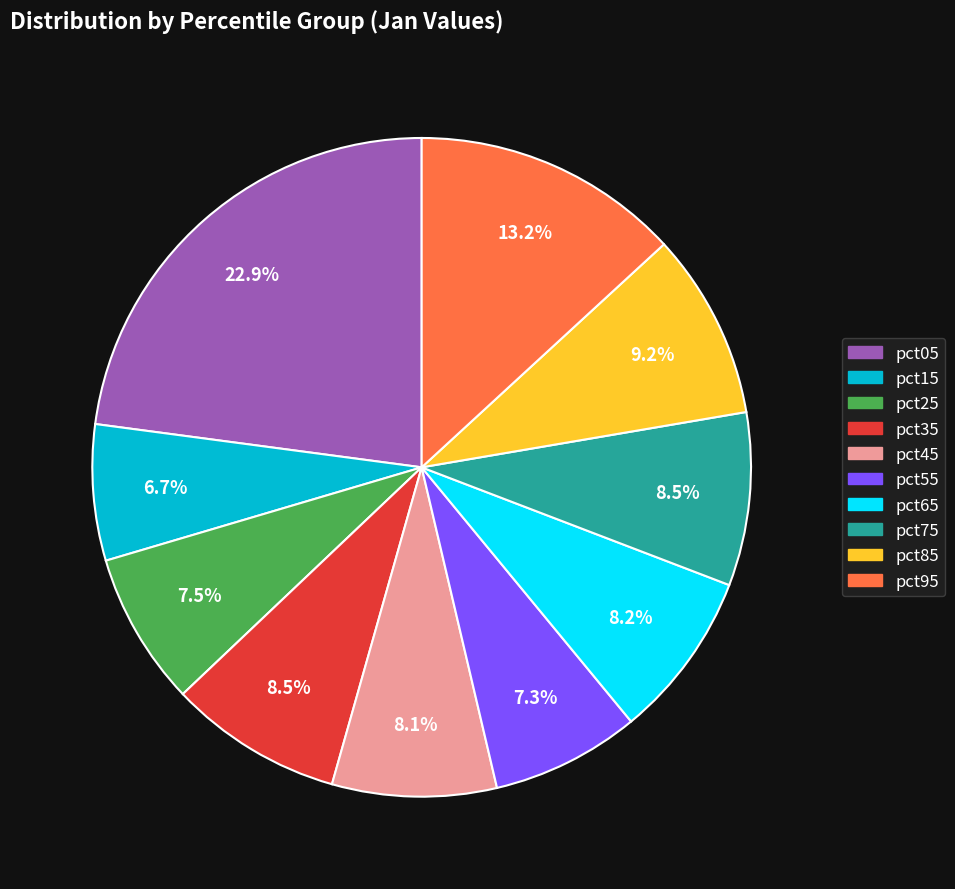

The pct55 slice represents 7% of the pie. True or false?

True